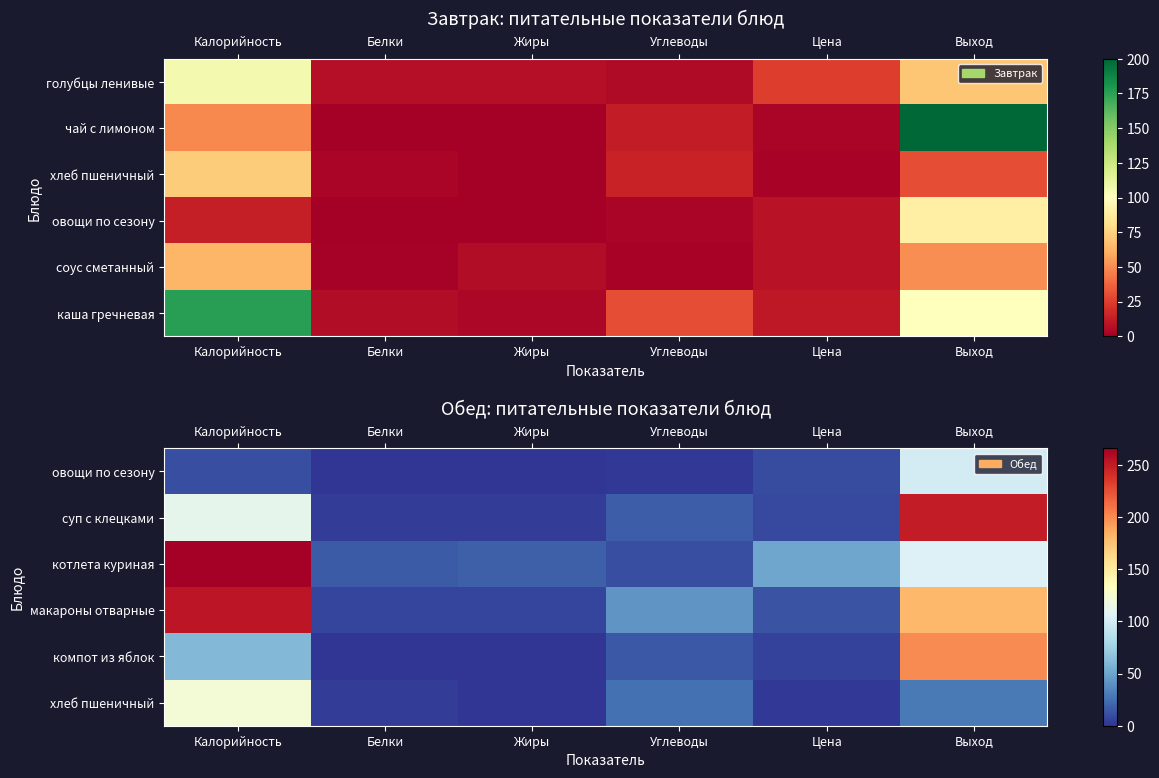

What is the greatest value displayed?

266.1